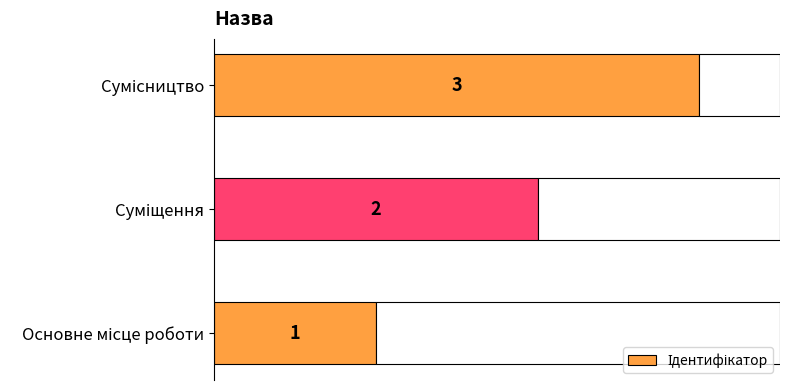

The value at Основне місце роботи is 2. True or false?

False